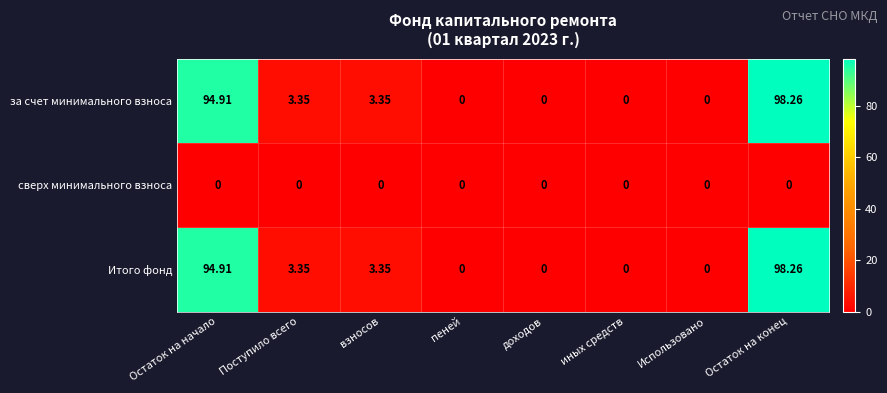

How many series are shown in this chart?

3